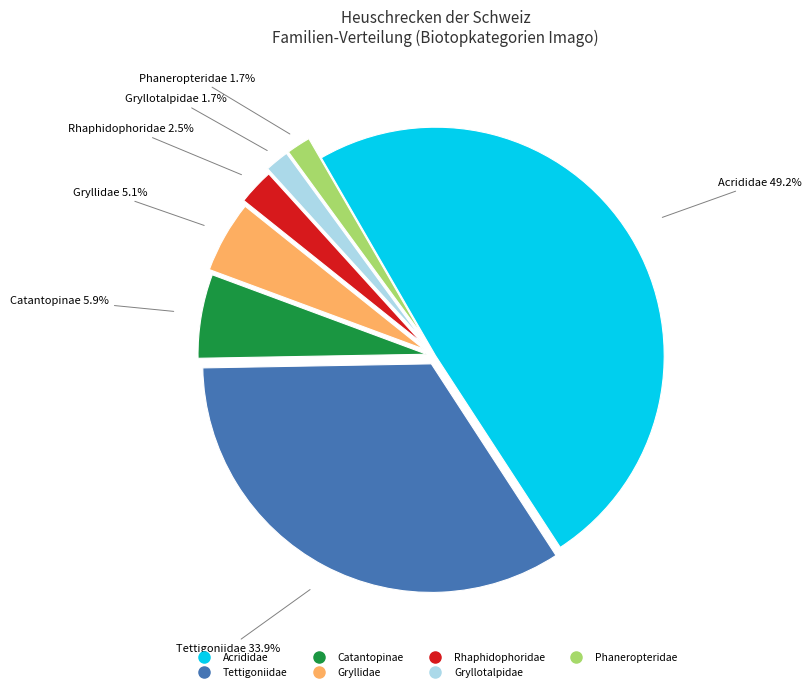

Is there any slice that represents more than half of the pie?

No